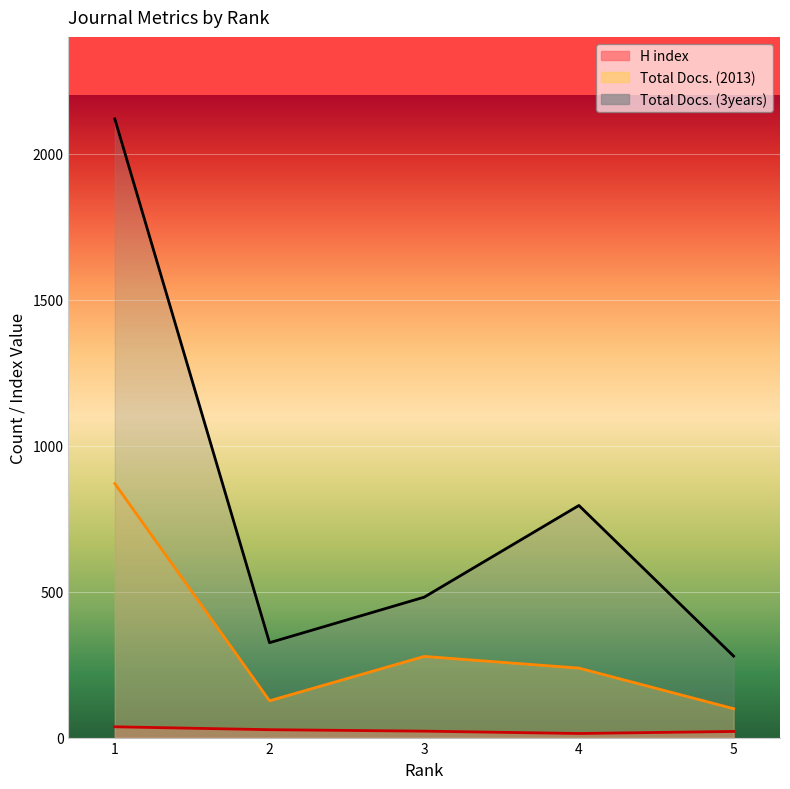

Reading right to left, what are all the values shown in this chart?

H index: 21	14	22	27	37
Total Docs. (2013): 99	238	278	126	870
Total Docs. (3years): 279	795	481	325	2119